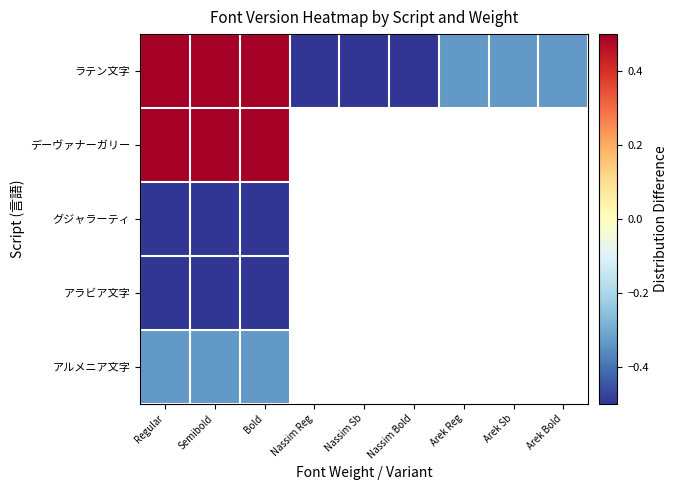

How many data points in ラテン文字 are above 0?

3